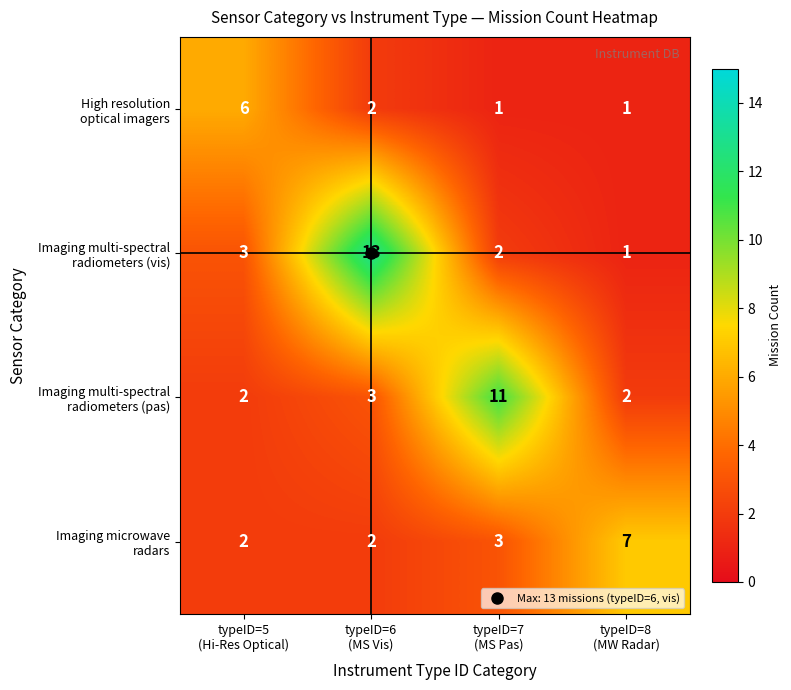

How many categories are shown in the chart?

4